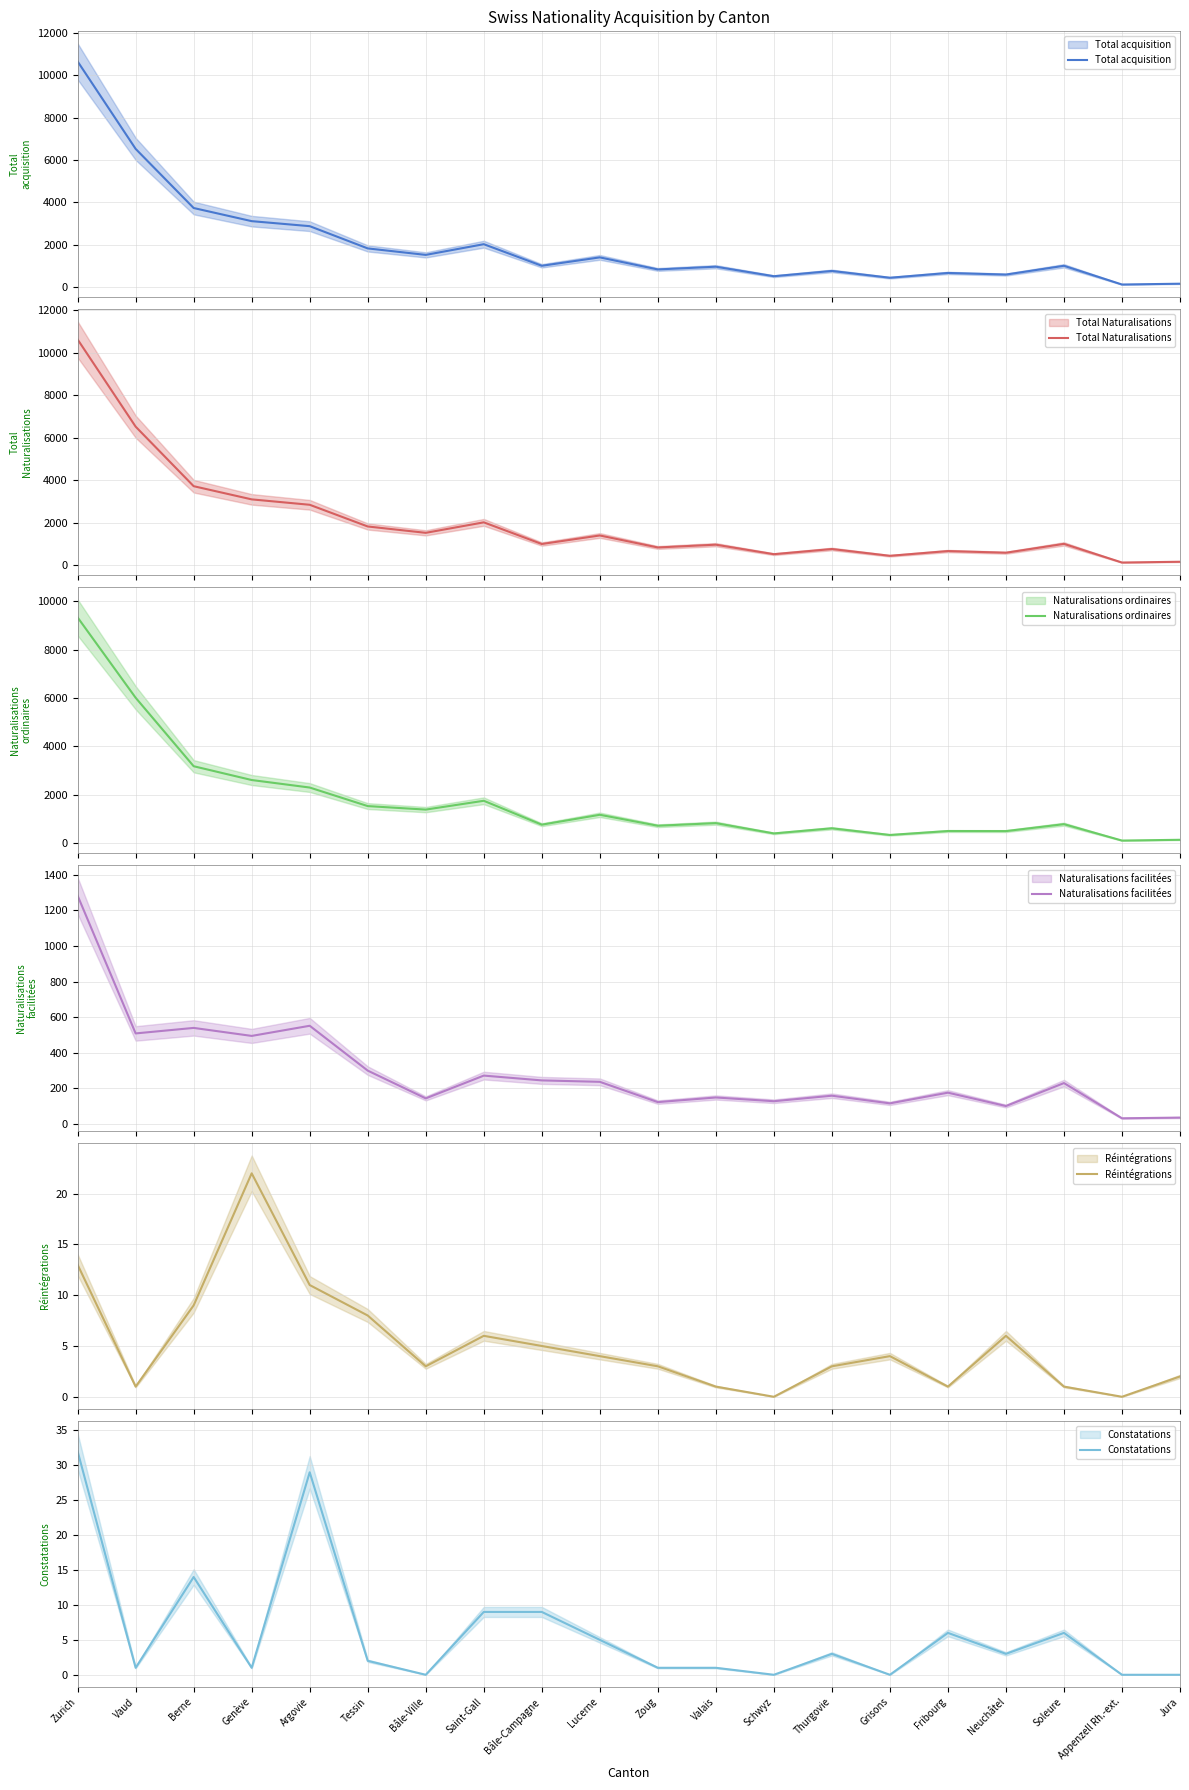

True or false: Total acquisition has a value of 2882 at Argovie.

True